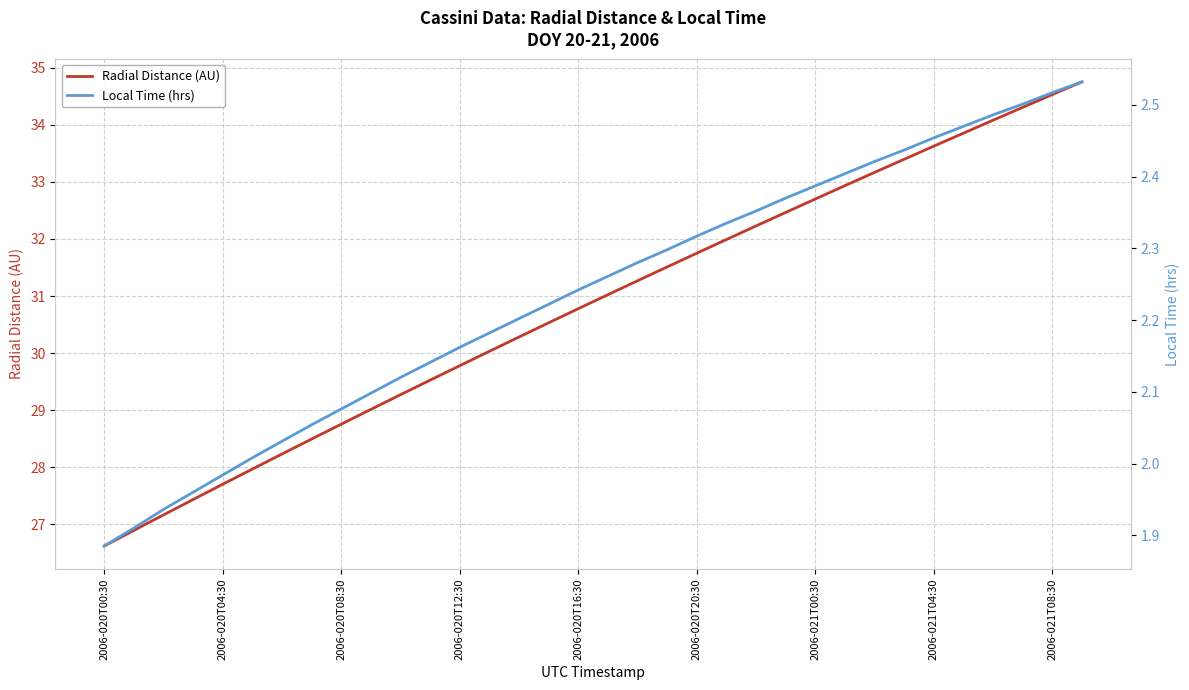

What is the minimum value for Radial Distance (AU)?

26.6